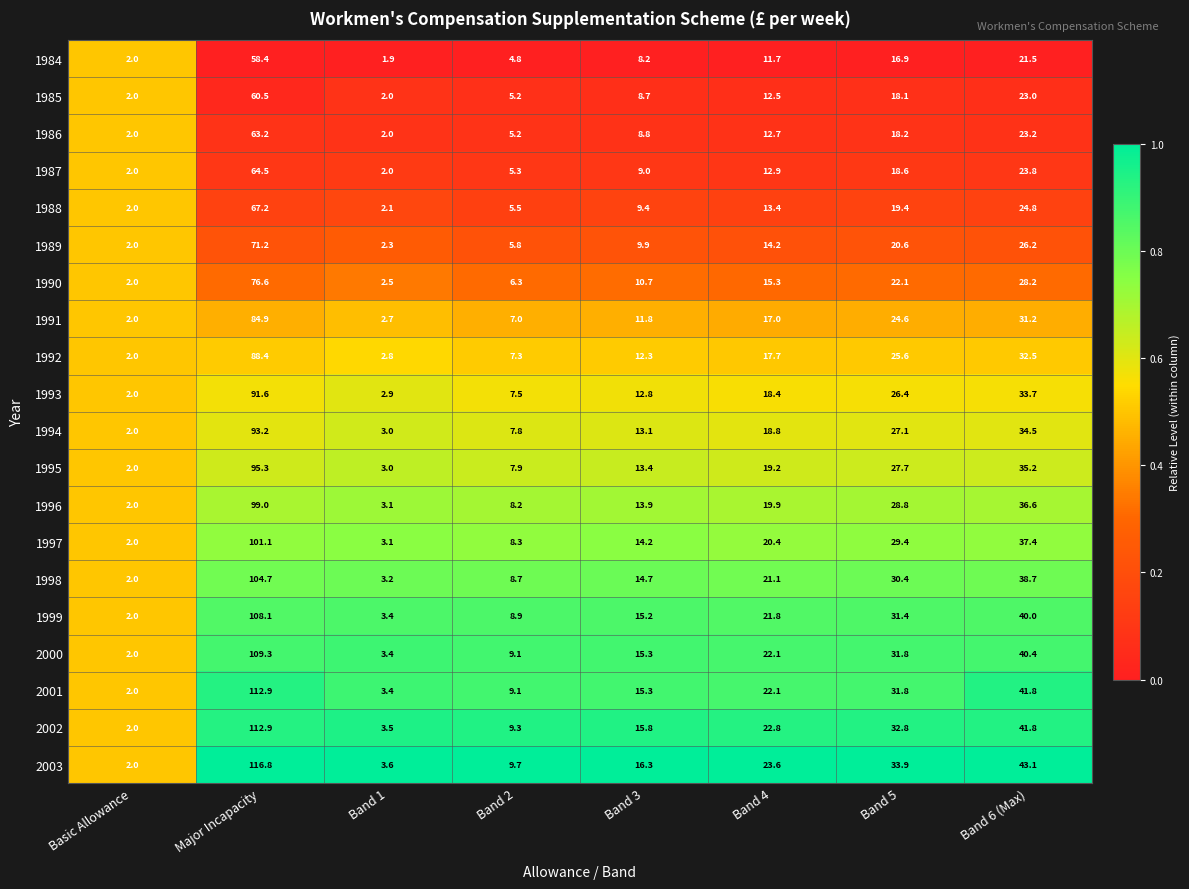

Which series has the widest spread of values?

2003